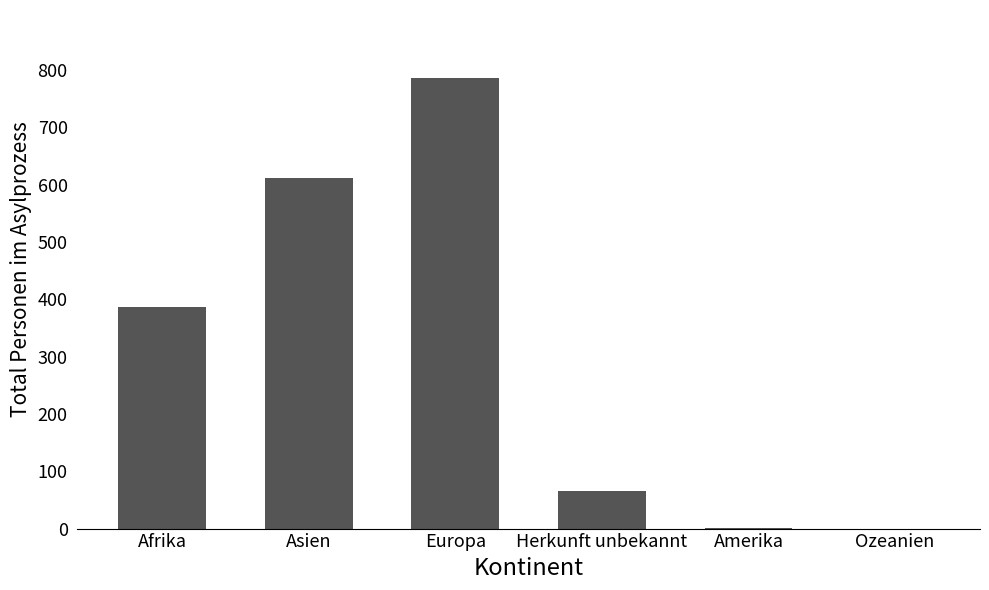

What is the approximate value at Europa, to the nearest 50?

800